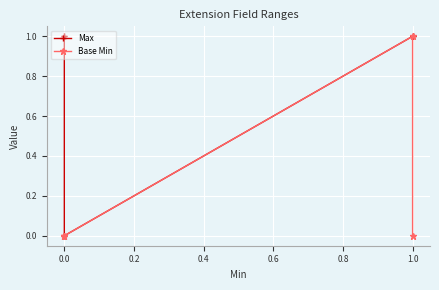

What are all the series names shown in the legend?

Max, Base Min